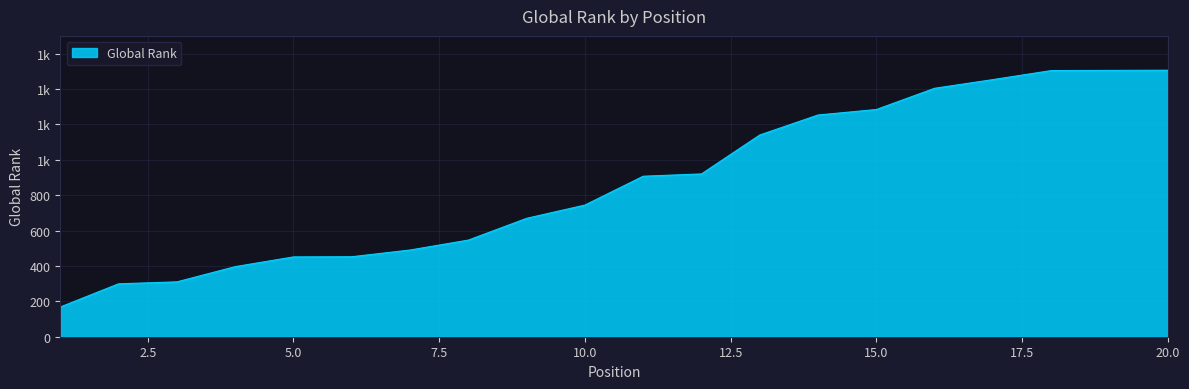

Reading left to right, transcribe all the data shown in this chart.

1=168	2=299	3=310	4=396	5=451	6=452	7=490	8=546	9=669	10=744	11=907	12=920	13=1140	14=1253	15=1284	16=1404	17=1453	18=1504	19=1505	20=1506